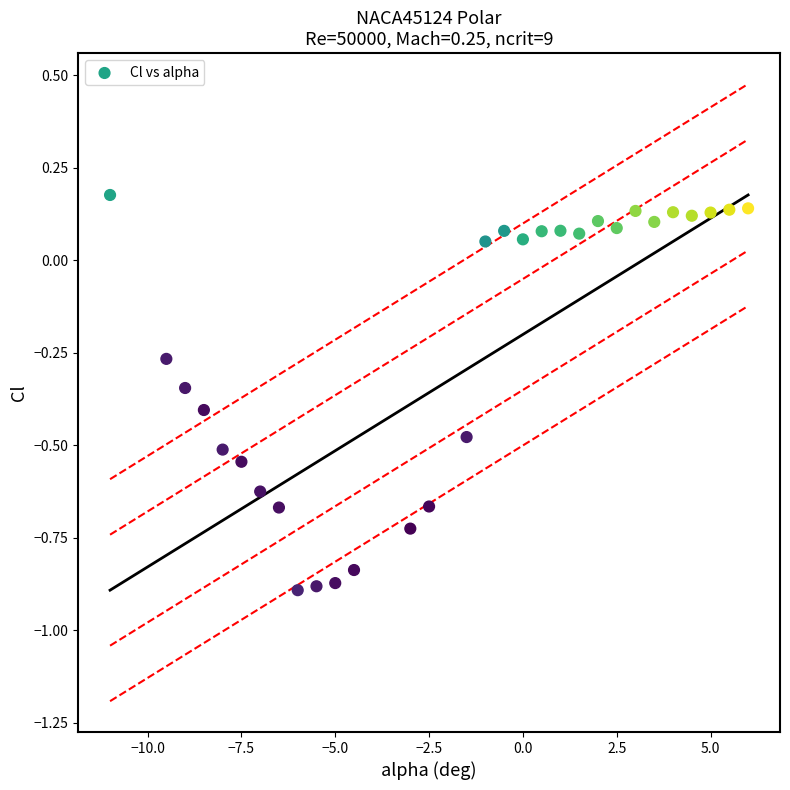

What is the range of X values (max minus min)?

17.0